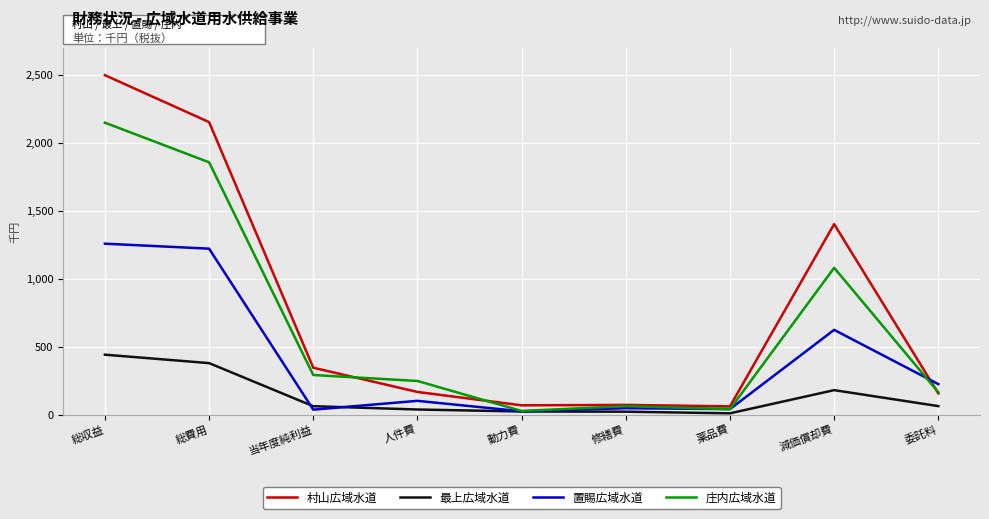

Which series has the largest total across all categories?

村山広域水道